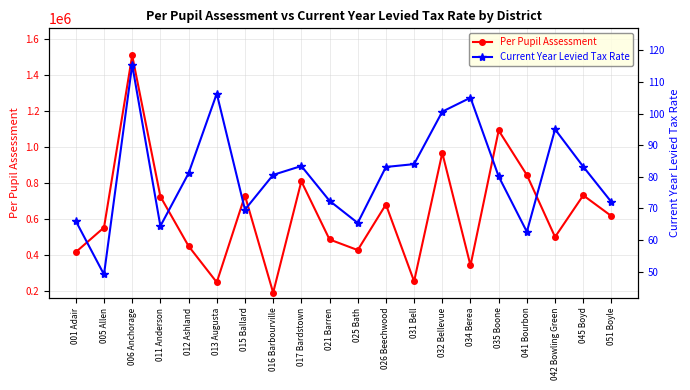

How many lines are shown in the chart?

2